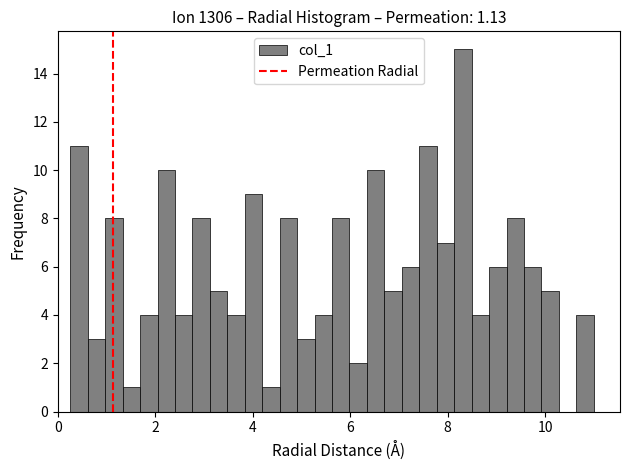

Read against the x-axis, roughly where is the centre of the tallest bar?

8.4